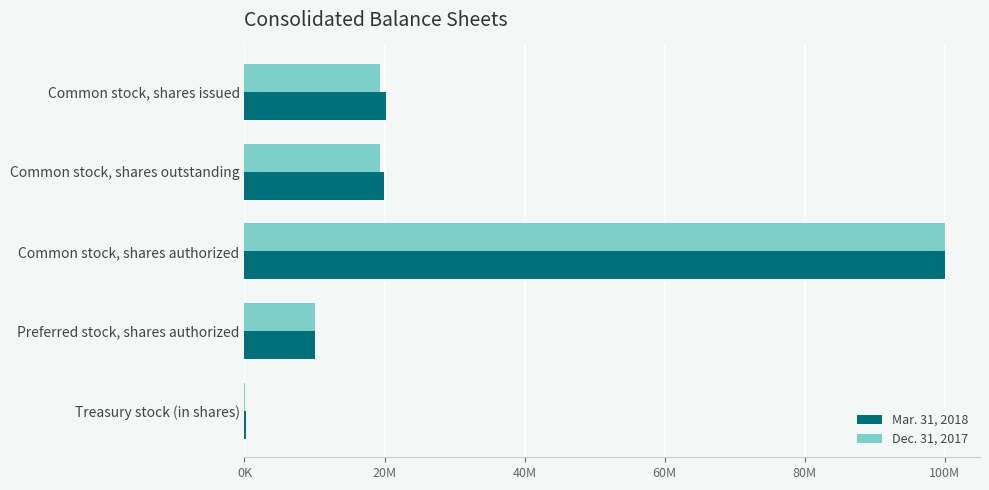

Reading right to left, what are all the values shown in this chart?

Mar. 31, 2018: 155940	10000000	100000000	19985223	20141163
Dec. 31, 2017: 73466	10000000	100000000	19297539	19371005